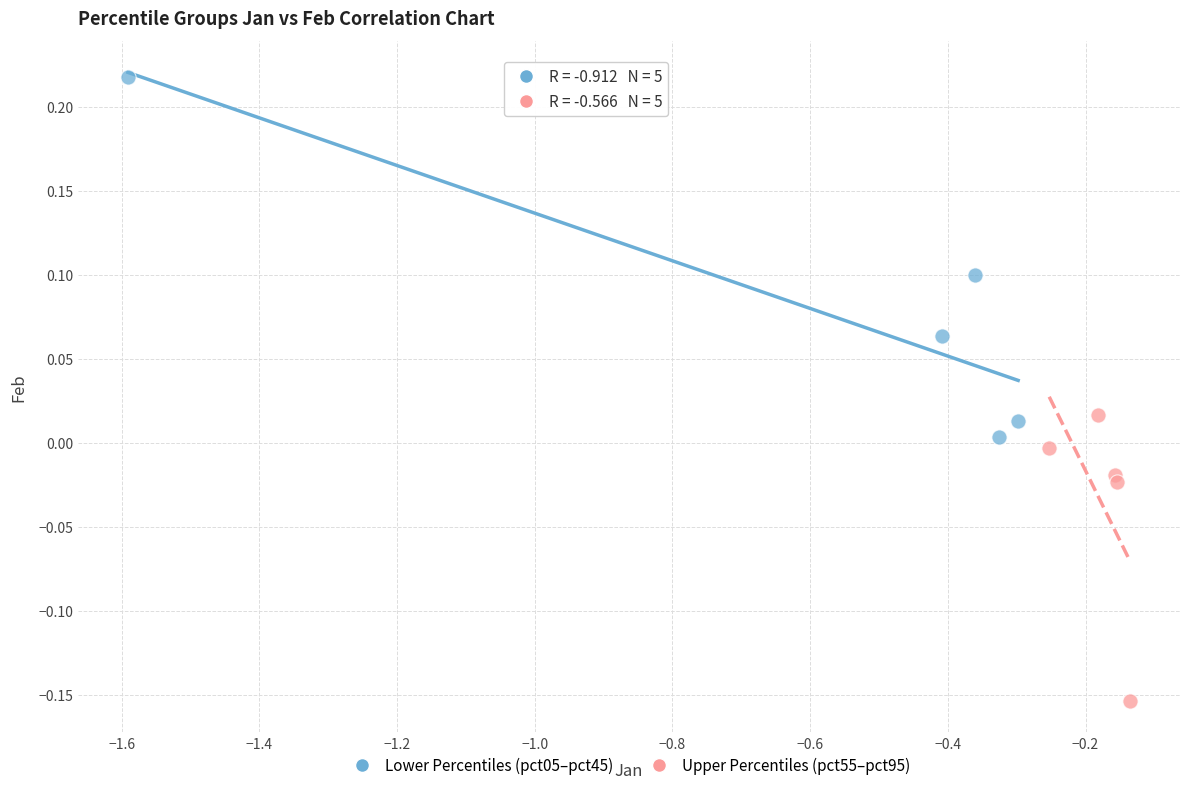

Which series contains the highest Y value?

Lower Percentiles (pct05–pct45)